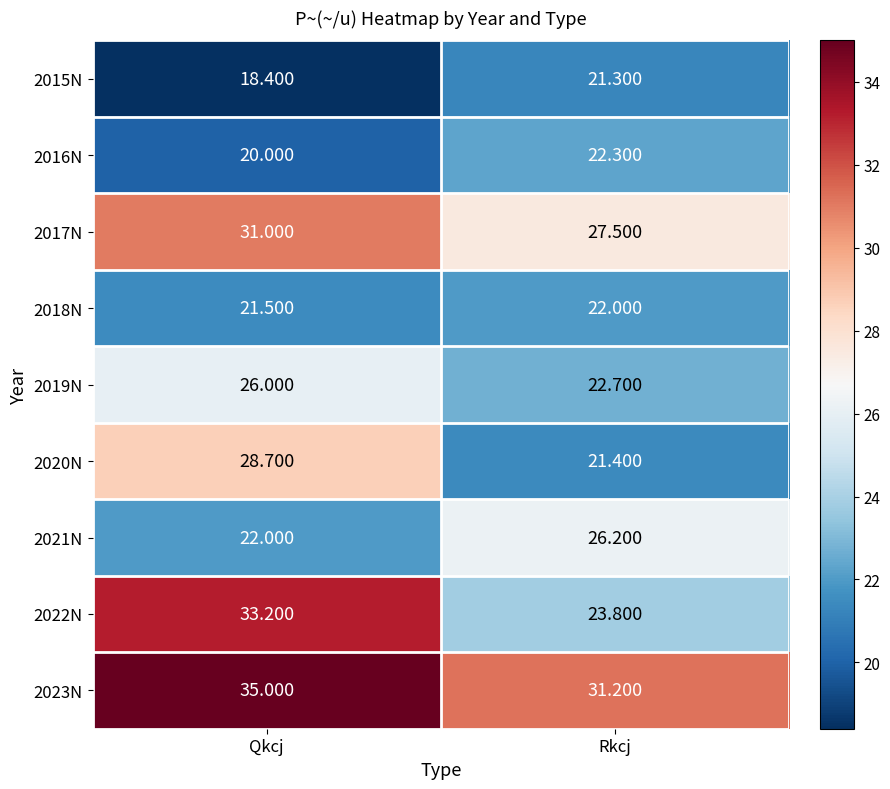

At which label does 2016N reach its minimum?

Qkcj